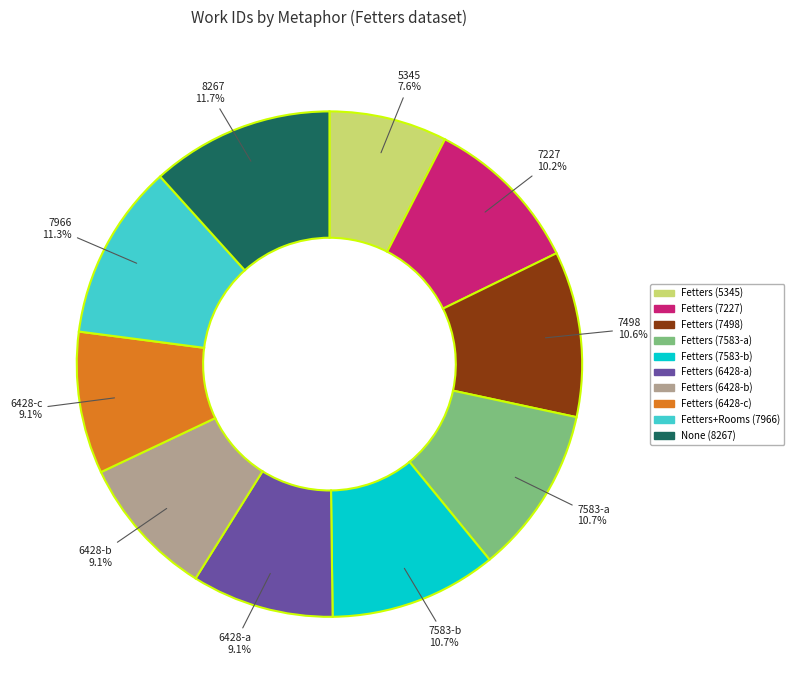

To the nearest percent, what is the combined percentage of Fetters (7583-b) and None (8267)?

22%